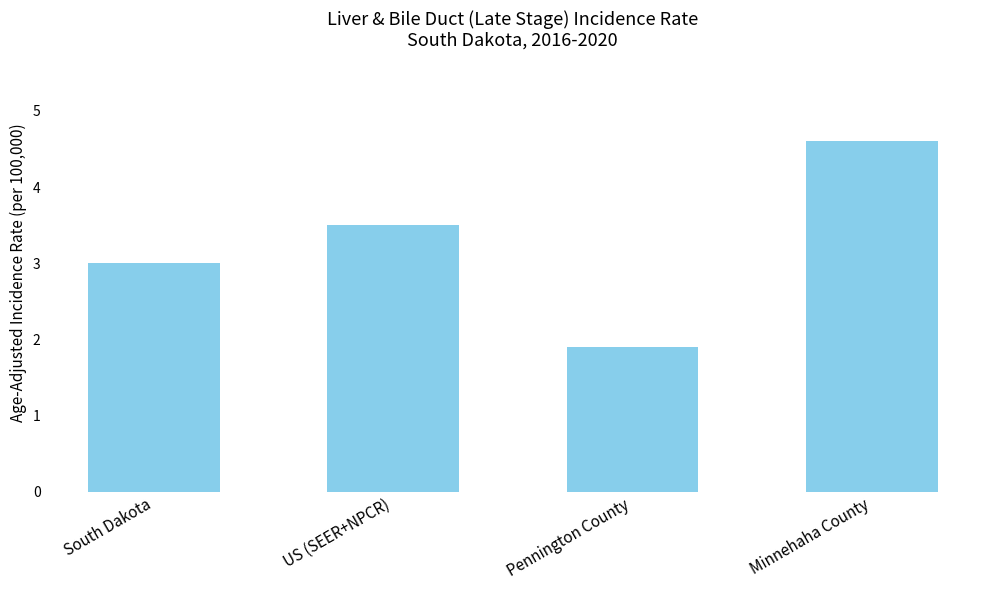

How many bars are there in total?

4